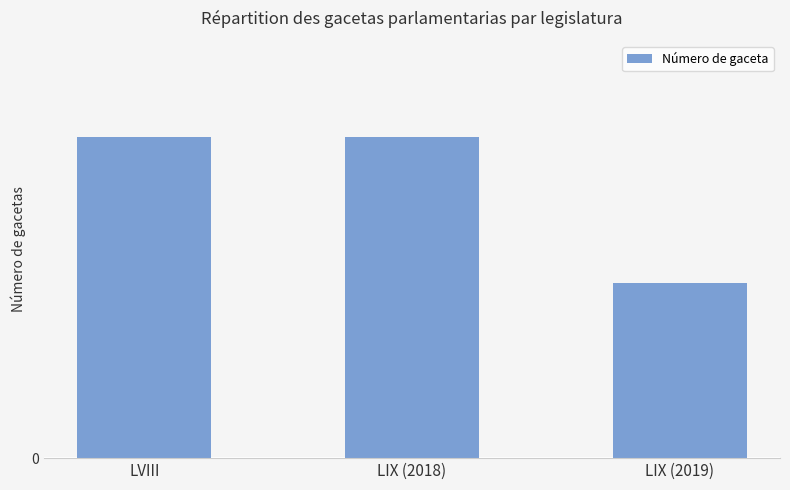

Does the chart contain stacked bars?

No